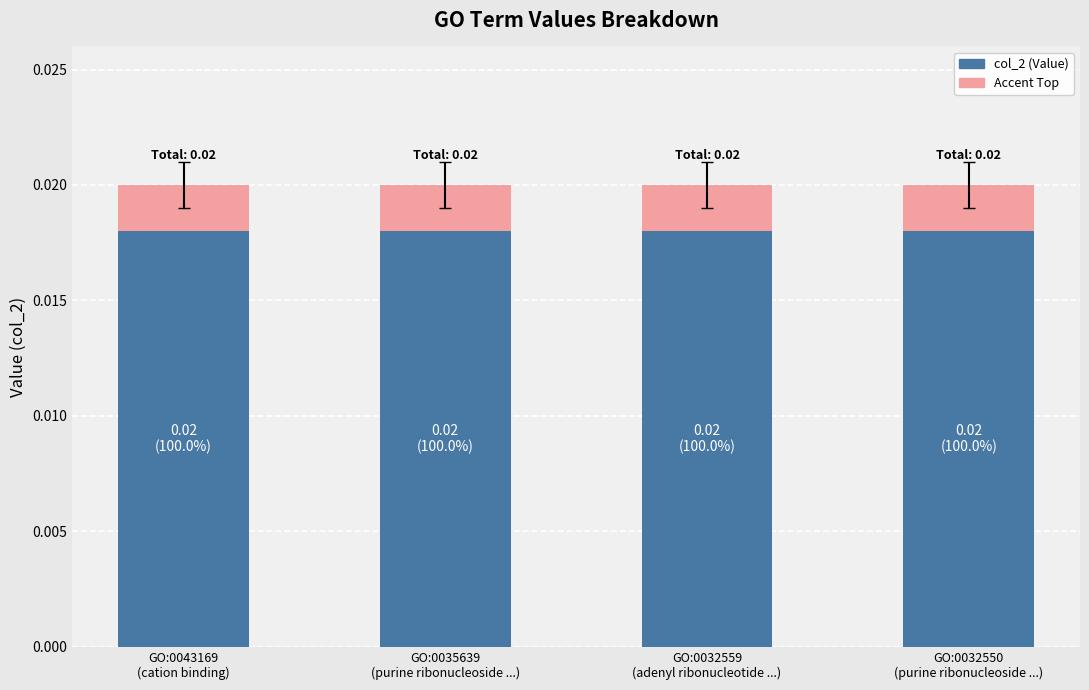

What is the label of the 2nd bar from the left?

GO:0035639
(purine ribonucleoside ...)